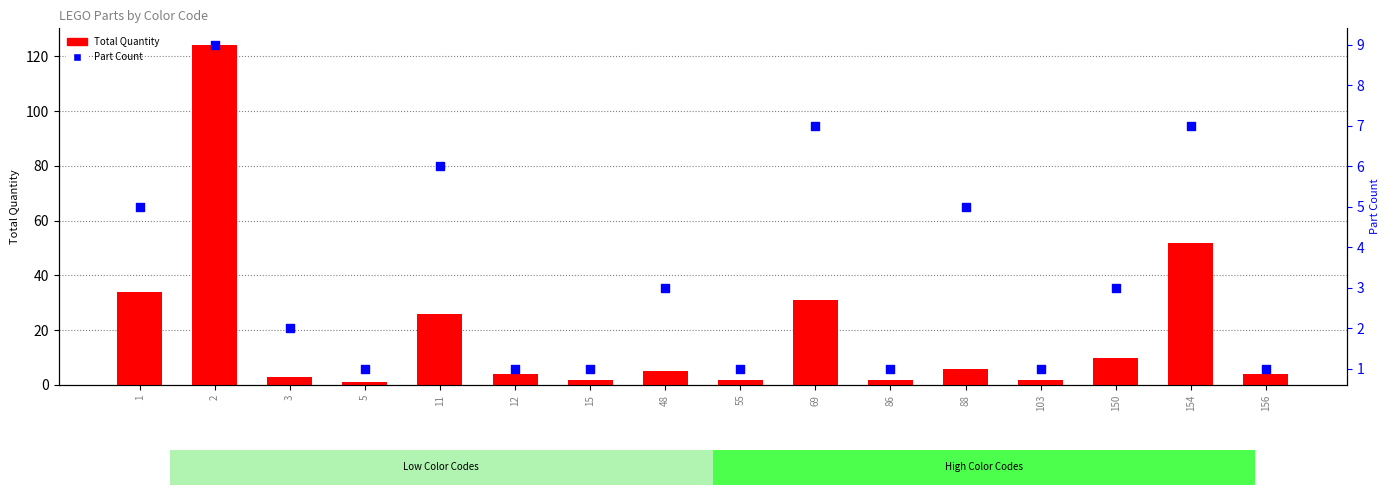

Which series reaches the minimum Y coordinate?

Total Quantity